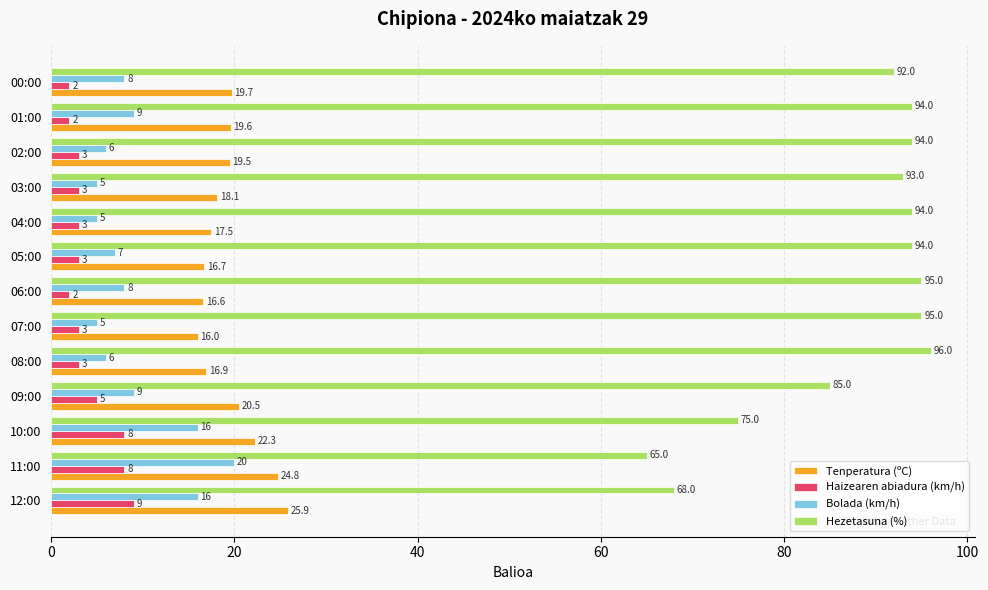

Where is Haizearen abiadura (km/h) nearest to the value 5?

09:00